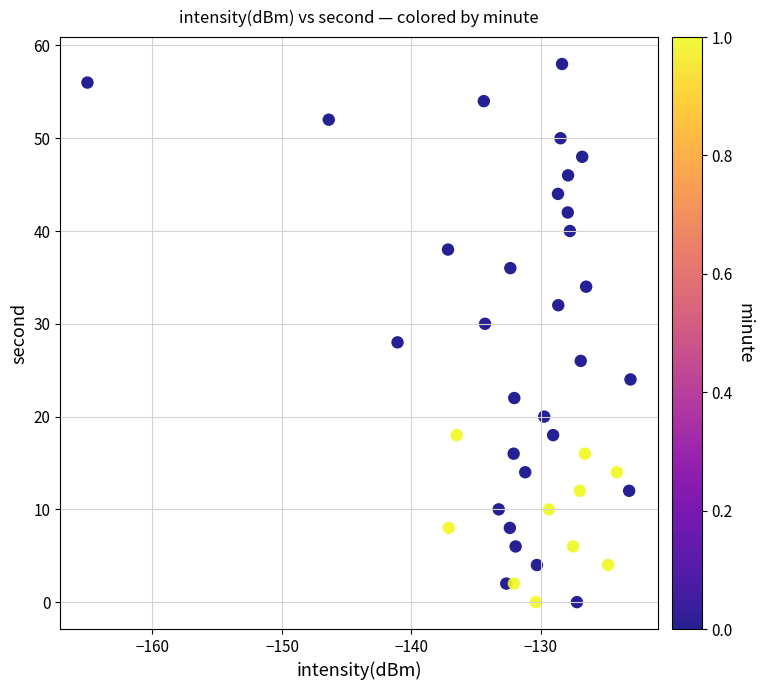

What is the range of Y values (max minus min)?

58